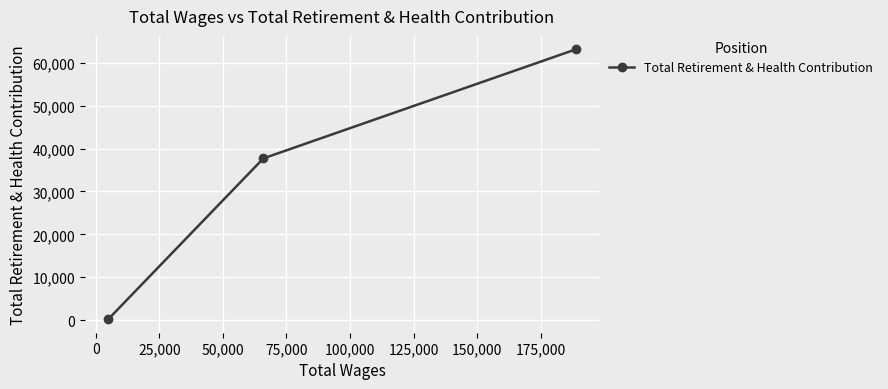

What is the sum of all values?

101033